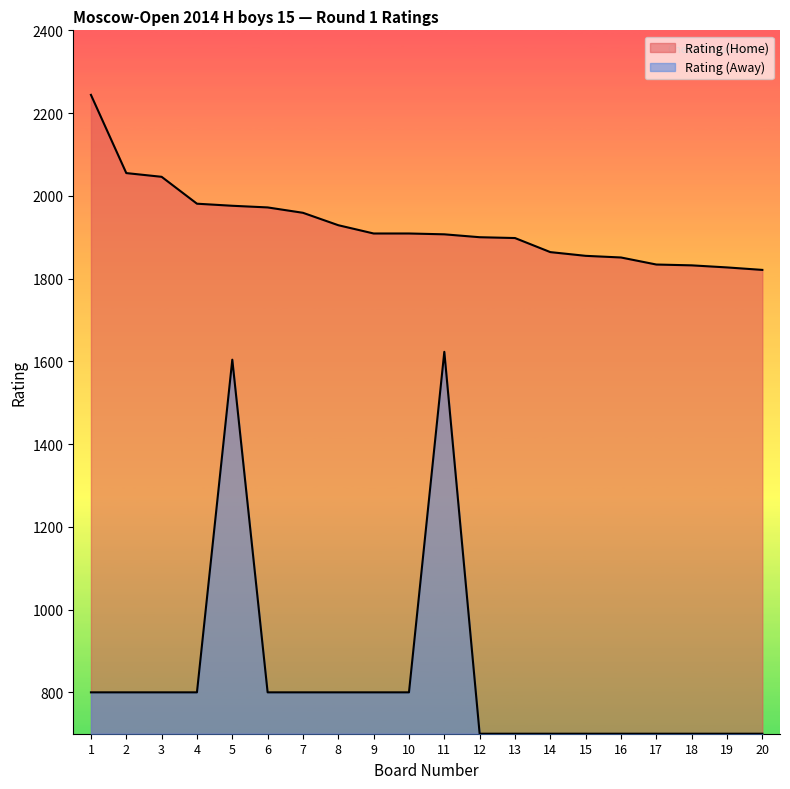

The value of Rating (Away) at 20 is 1120. True or false?

False